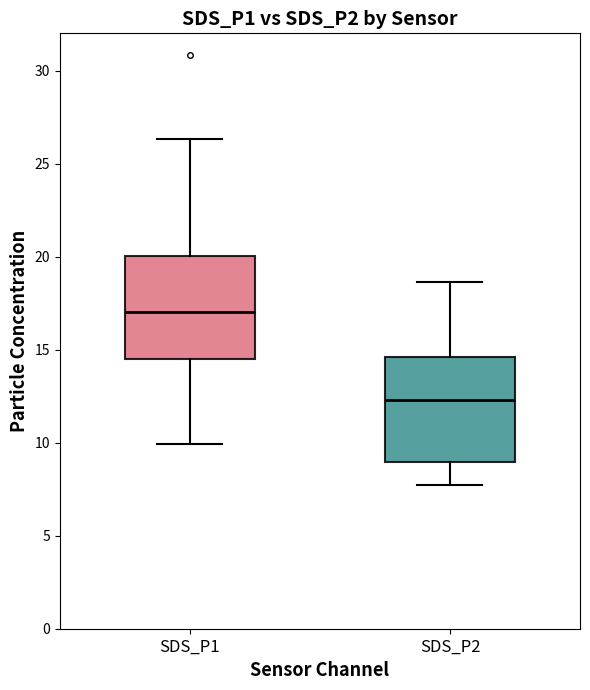

Reading left to right, read every box against the y-axis: the position of its median line, the range the box covers, and the ends of its whiskers. The values are not printed on the chart, so give them approximately, as read against the axis.

SDS_P1: median 17.0, box 14.5 to 20.0, whiskers 10.0 to 26.5
SDS_P2: median 12.5, box 9.0 to 14.5, whiskers 8.0 to 18.5